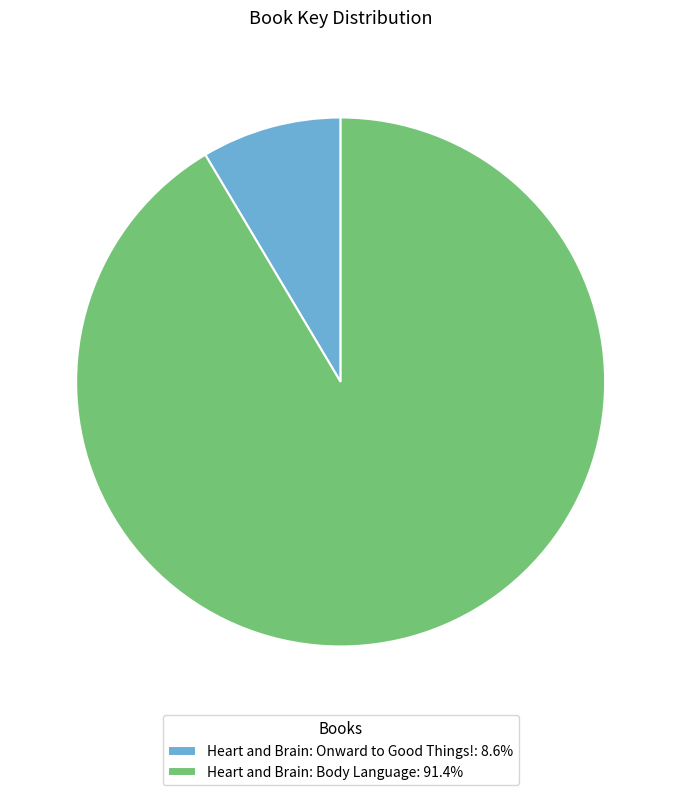

Approximately how many times larger is the value at Heart and Brain: Body Language: 91.4% compared to Heart and Brain: Onward to Good Things!: 8.6%?

10.7